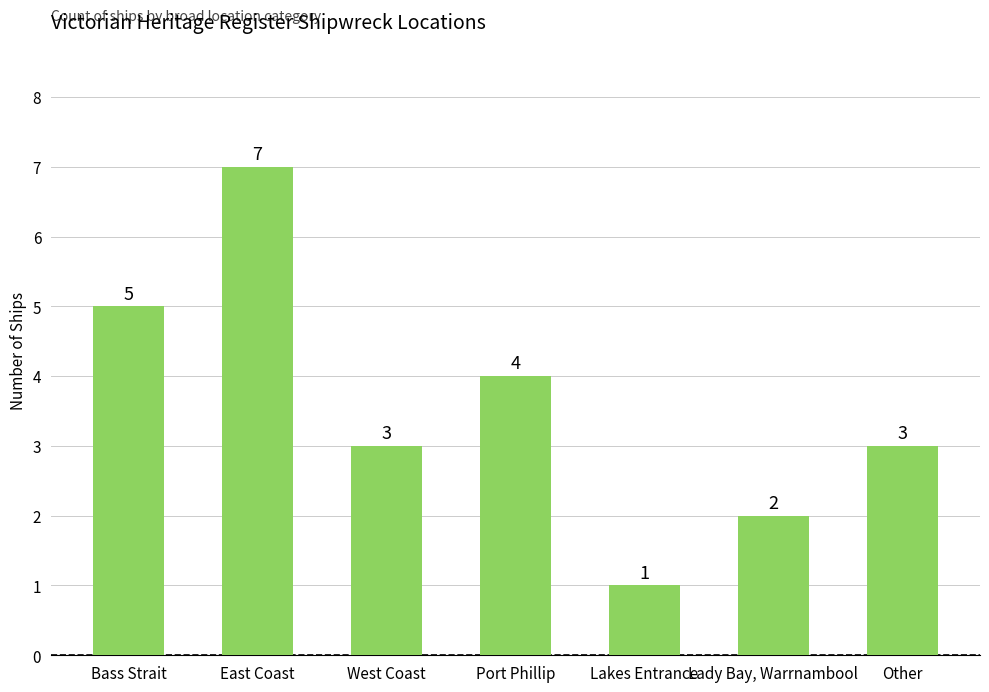

How many distinct data groups are displayed?

1